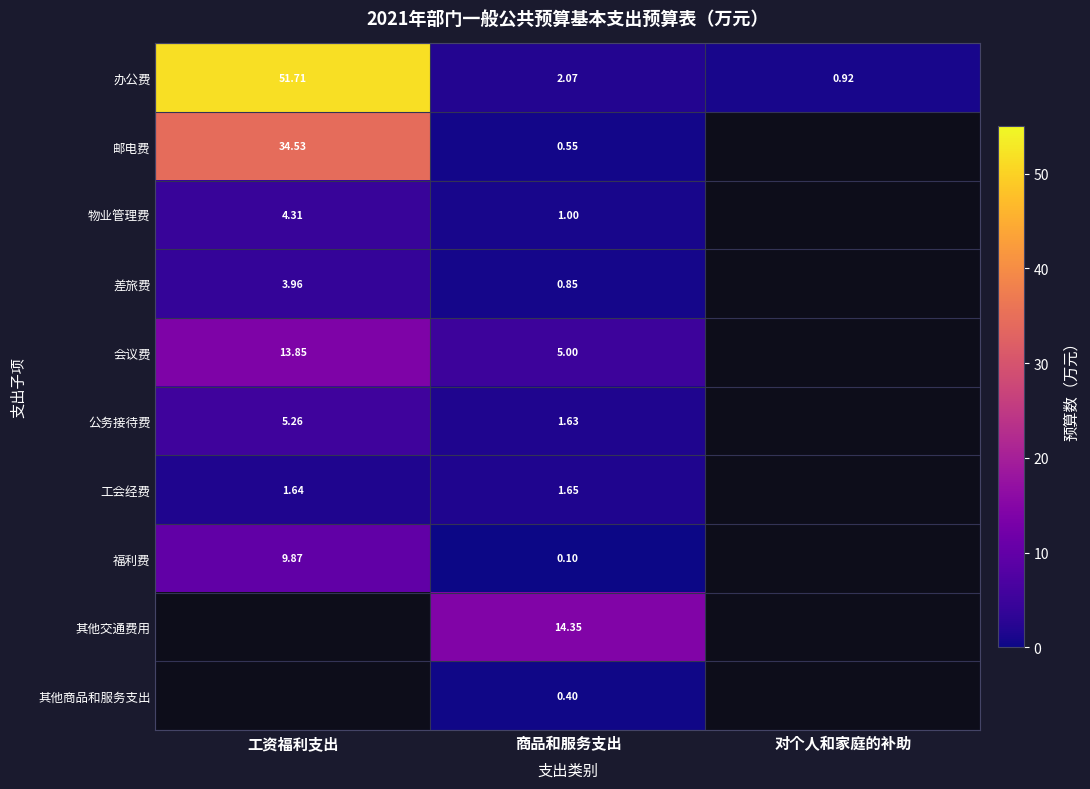

At 商品和服务支出, list the series in order from largest to smallest.

其他交通费用, 会议费, 办公费, 工会经费, 公务接待费, 物业管理费, 差旅费, 邮电费, 其他商品和服务支出, 福利费